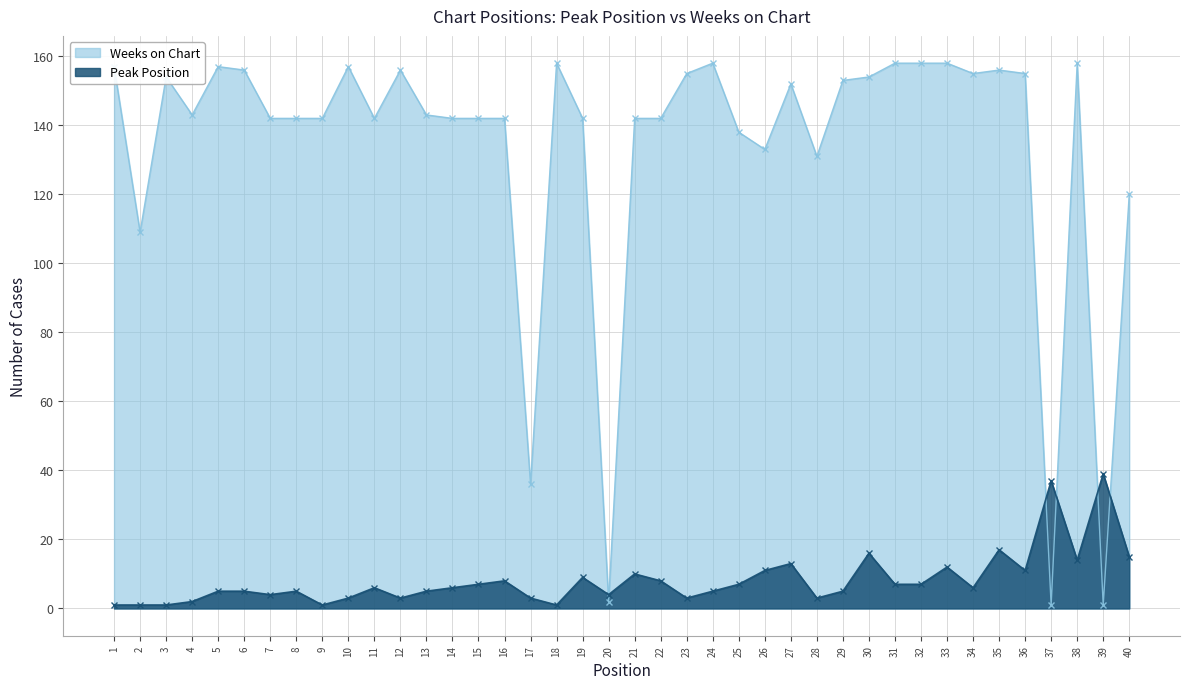

Reading left to right, extract all data points from this chart.

Peak Position: 1=1	2=1	3=1	4=2	5=5	6=5	7=4	8=5	9=1	10=3	11=6	12=3	13=5	14=6	15=7	16=8	17=3	18=1	19=9	20=4	21=10	22=8	23=3	24=5	25=7	26=11	27=13	28=3	29=5	30=16	31=7	32=7	33=12	34=6	35=17	36=11	37=37	38=14	39=39	40=15
Weeks on Chart: 1=157	2=109	3=154	4=143	5=157	6=156	7=142	8=142	9=142	10=157	11=142	12=156	13=143	14=142	15=142	16=142	17=36	18=158	19=142	20=2	21=142	22=142	23=155	24=158	25=138	26=133	27=152	28=131	29=153	30=154	31=158	32=158	33=158	34=155	35=156	36=155	37=1	38=158	39=1	40=120